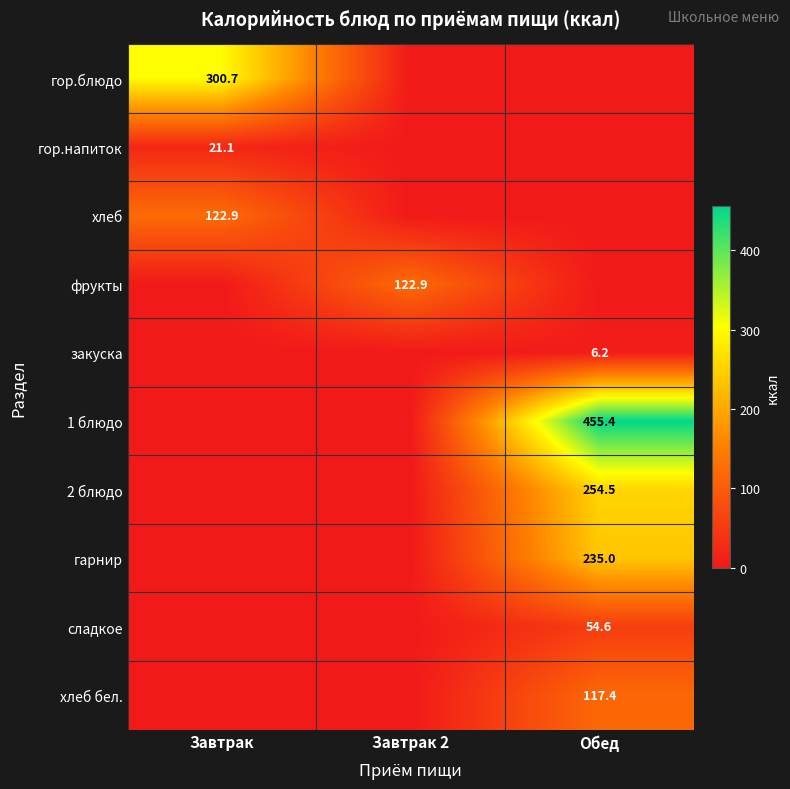

The гор.напиток series shows 13.6 at Завтрак. True or false?

False